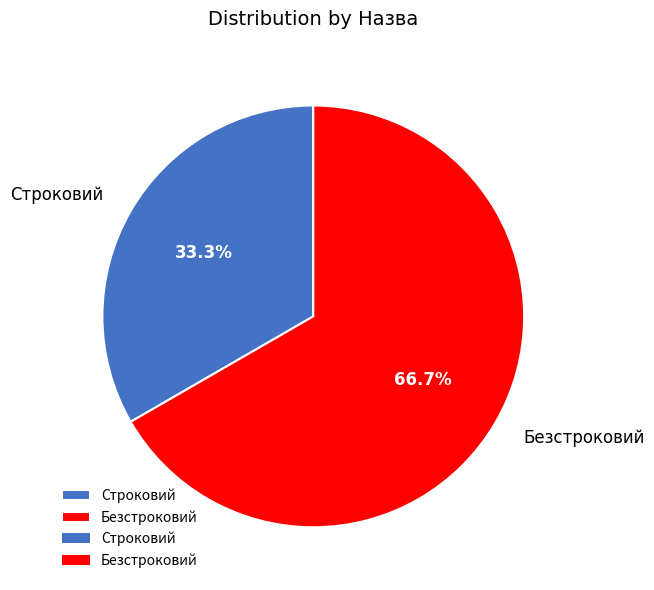

To the nearest percent, what is the difference between the largest and smallest slice percentages?

33%